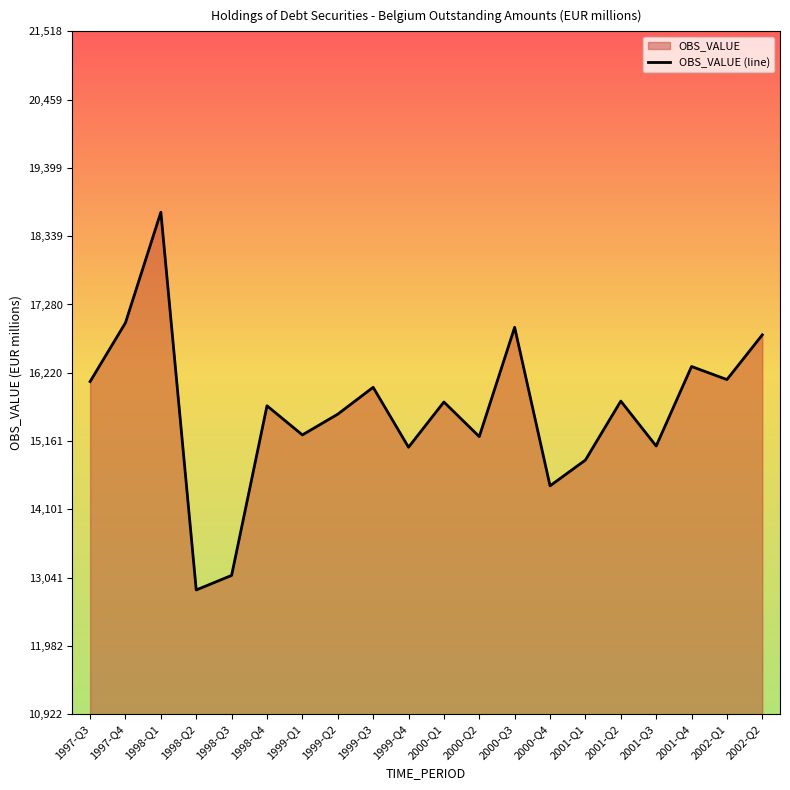

Rank the categories by value from lowest to highest.

1998-Q2, 1998-Q3, 2000-Q4, 2001-Q1, 1999-Q4, 2001-Q3, 2000-Q2, 1999-Q1, 1999-Q2, 1998-Q4, 2000-Q1, 2001-Q2, 1999-Q3, 1997-Q3, 2002-Q1, 2001-Q4, 2002-Q2, 2000-Q3, 1997-Q4, 1998-Q1